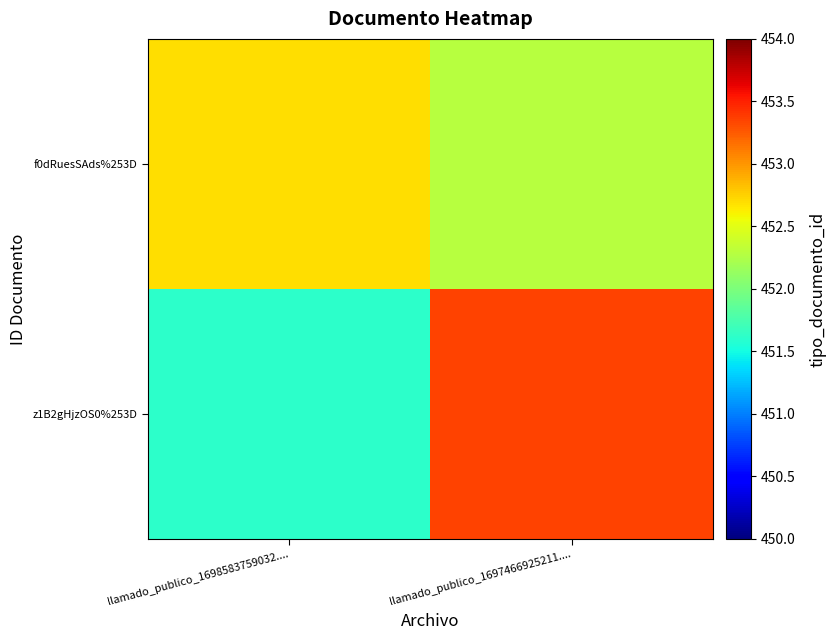

At which category is the sum across all series the highest?

llamado_publico_1697466925211....